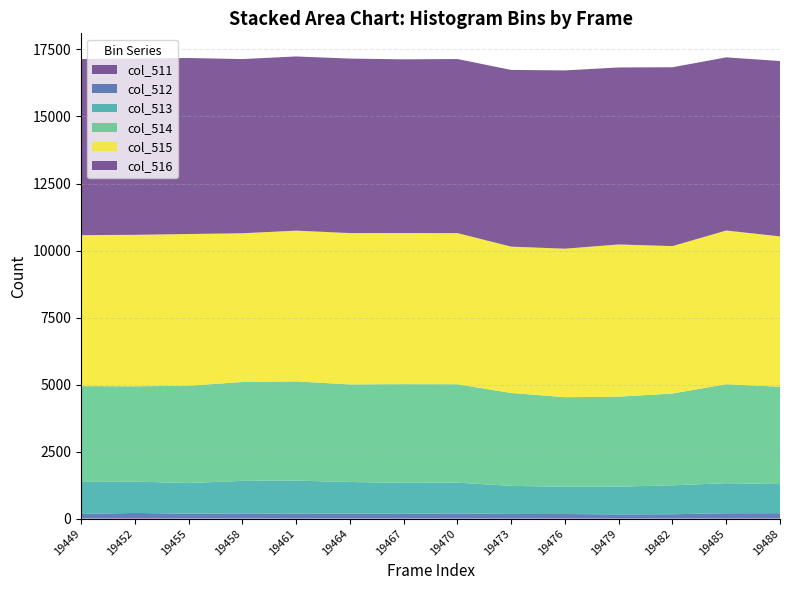

Reading right to left, extract all data points from this chart.

col_511: 19488=12	19485=17	19482=7	19479=2	19476=15	19473=8	19470=15	19467=10	19464=10	19461=2	19458=14	19455=12	19452=19	19449=11
col_512: 19488=192	19485=184	19482=157	19479=156	19476=157	19473=167	19470=179	19467=170	19464=181	19461=184	19458=181	19455=172	19452=194	19449=163
col_513: 19488=1084	19485=1122	19482=1079	19479=1036	19476=1017	19473=1048	19470=1149	19467=1155	19464=1177	19461=1232	19458=1213	19455=1145	19452=1169	19449=1195
col_514: 19488=3632	19485=3692	19482=3424	19479=3356	19476=3341	19473=3464	19470=3670	19467=3682	19464=3639	19461=3701	19458=3688	19455=3629	19452=3554	19449=3574
col_515: 19488=5607	19485=5732	19482=5498	19479=5677	19476=5539	19473=5458	19470=5637	19467=5636	19464=5644	19461=5623	19458=5548	19455=5658	19452=5650	19449=5630
col_516: 19488=6541	19485=6458	19482=6671	19479=6601	19476=6649	19473=6591	19470=6493	19467=6478	19464=6508	19461=6497	19458=6497	19455=6565	19452=6574	19449=6568